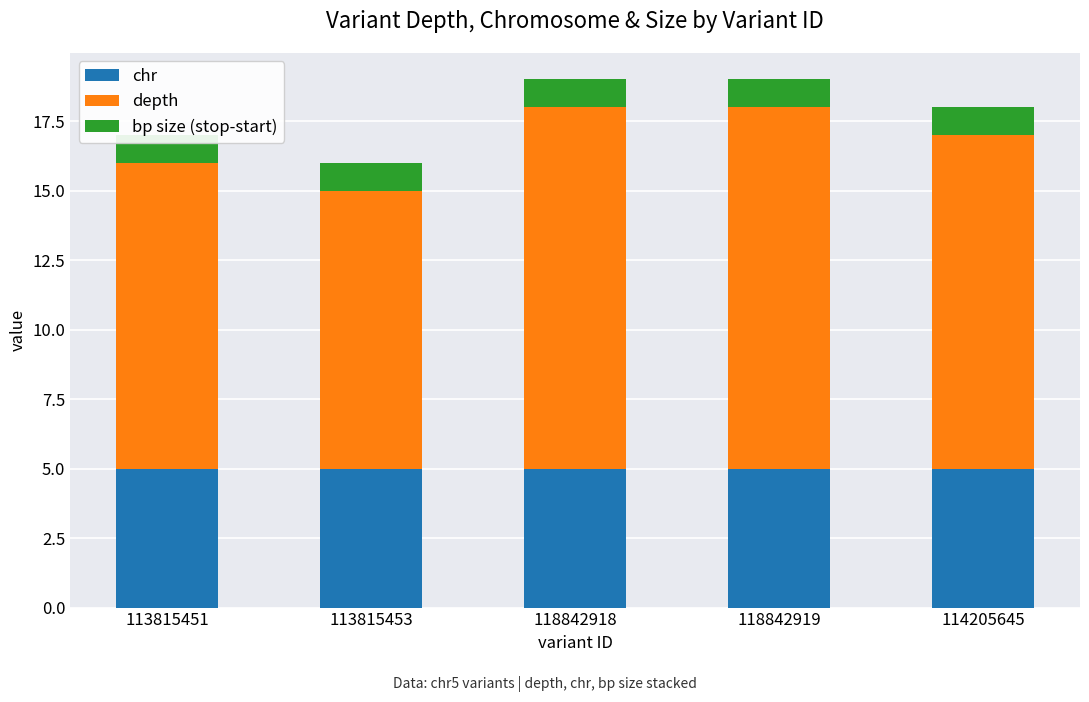

True or false: depth has a value of 13 at 118842919.

True